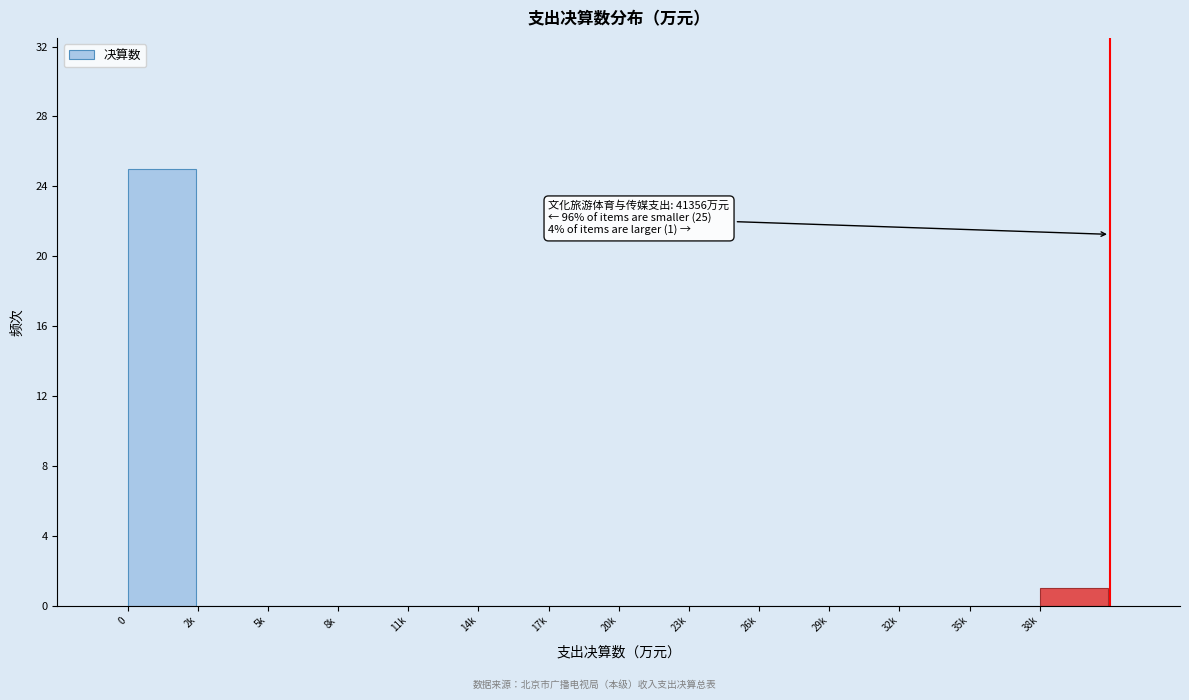

Reading left to right, what are all the values shown in this chart?

0=25	2k=0	5k=0	8k=0	11k=0	14k=0	17k=0	20k=0	23k=0	26k=0	29k=0	32k=0	35k=0	38k=1